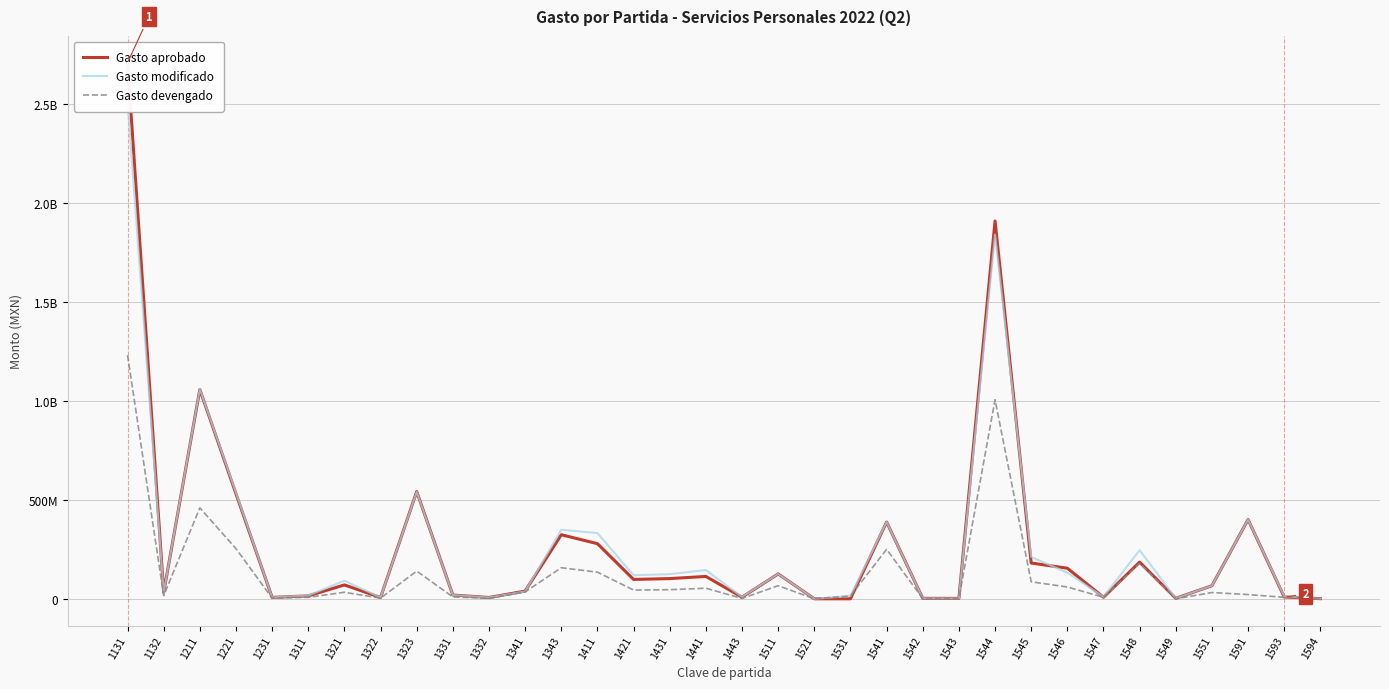

What is the value of the Gasto aprobado point at the 18th from the left?

8068196.0